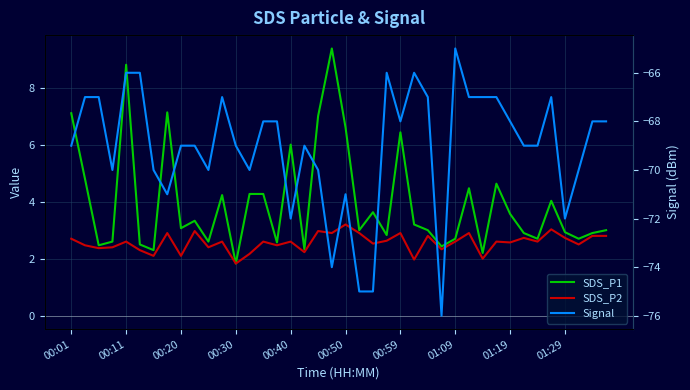

Is it true that Signal equals -99.9 at 01:29?

False